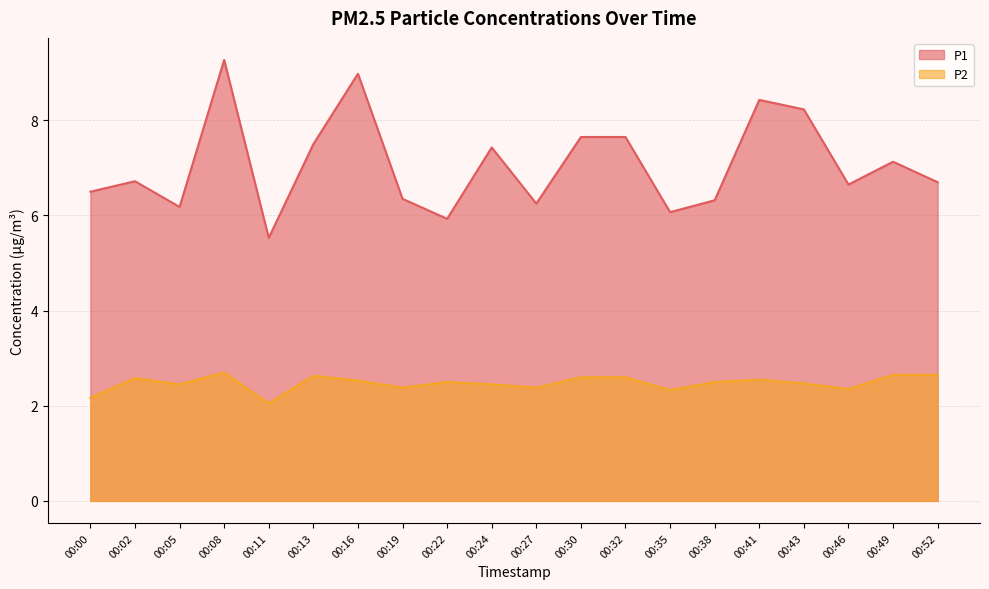

What is the value of the P2 point at the 15th from the left?

2.5